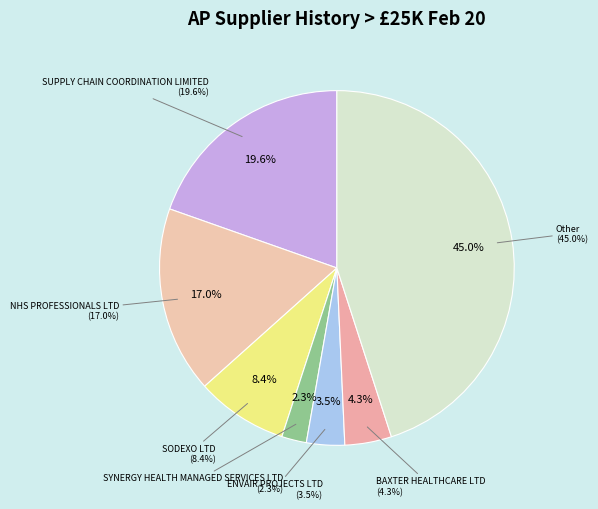

Does NHS PROFESSIONALS LTD account for over 50% of the chart?

No